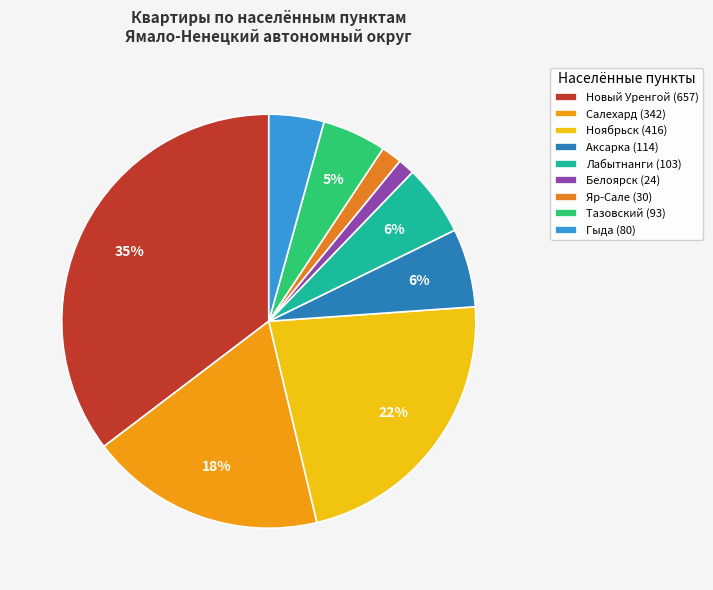

How many slices are in this pie chart?

9